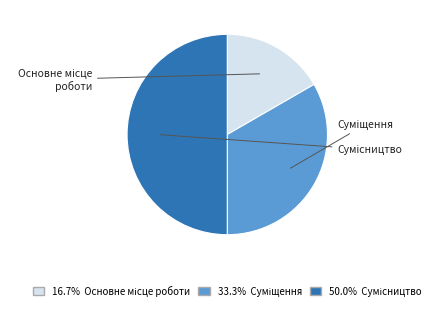

What is the smallest slice in the pie chart?

Основне місце роботи